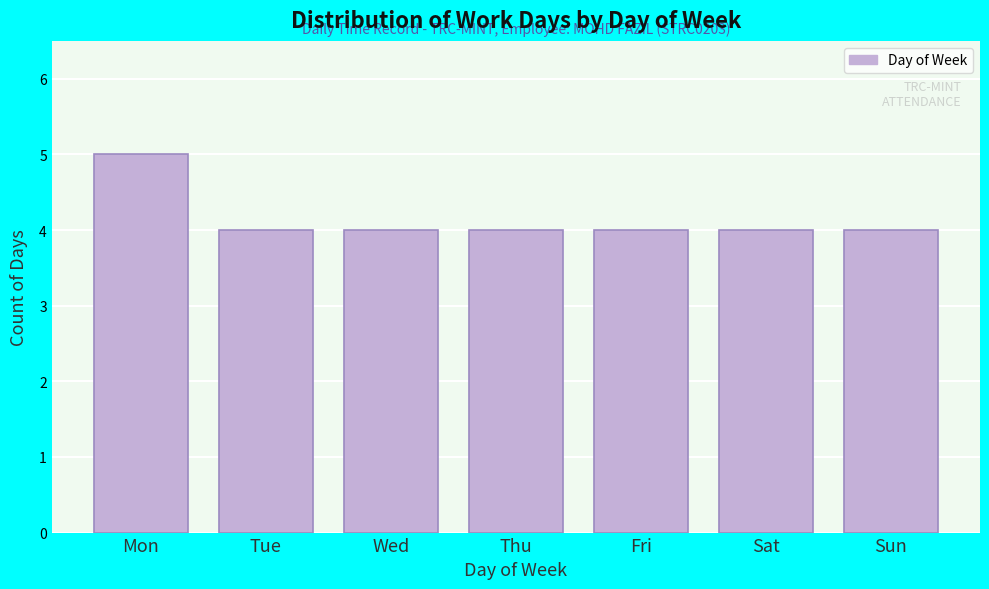

Reading right to left, list all the values displayed in this chart.

Sun=4	Sat=4	Fri=4	Thu=4	Wed=4	Tue=4	Mon=5